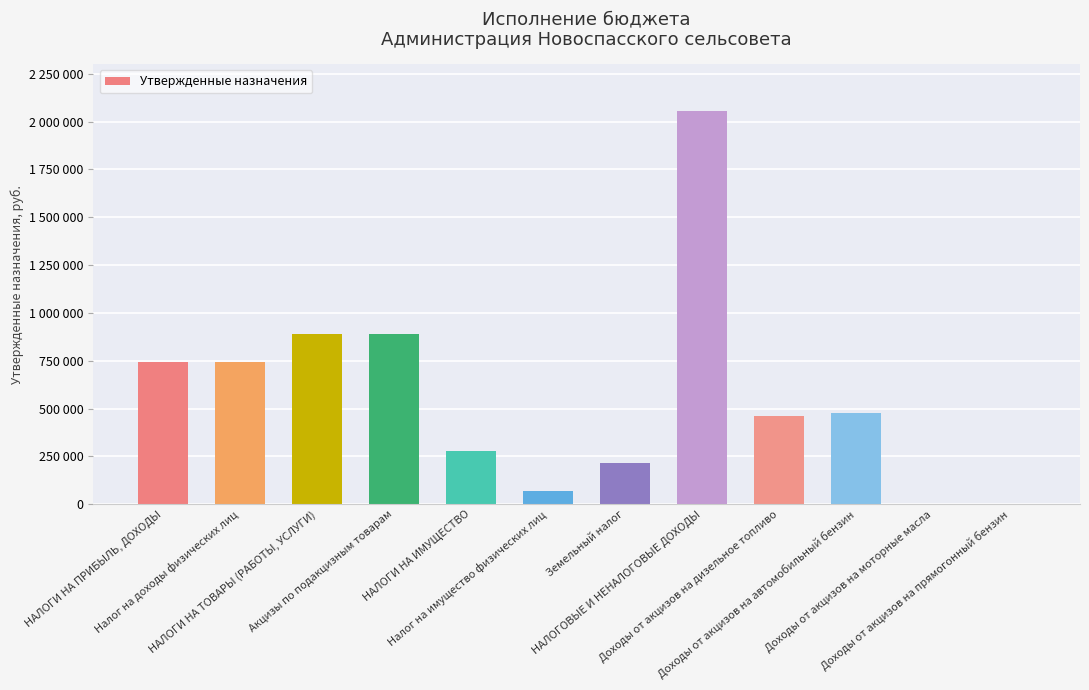

Is it true that the value at Доходы от акцизов на моторные масла is 2650.0?

True